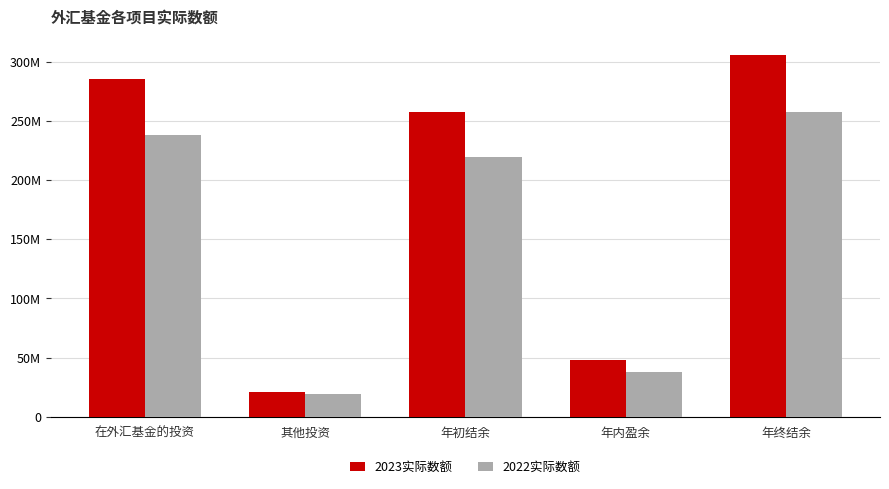

Rank the series at 在外汇基金的投资 from lowest to highest value.

2022实际数额, 2023实际数额